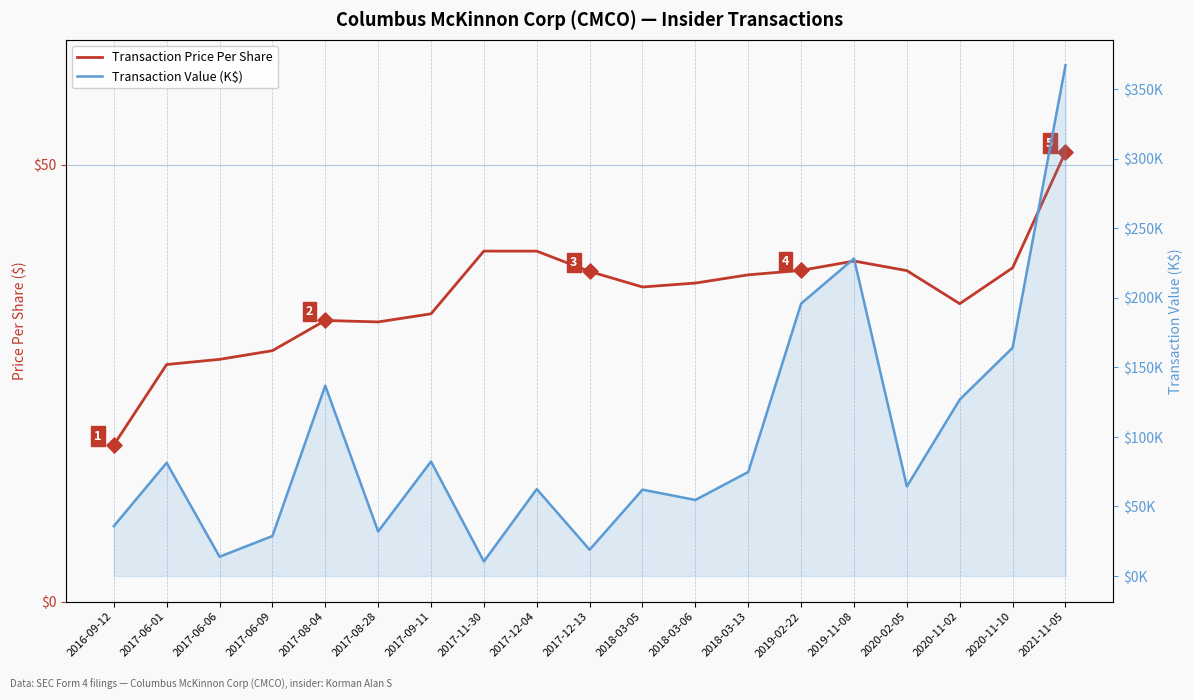

What are all the series names shown in the legend?

Transaction Price Per Share, Transaction Value (K$)